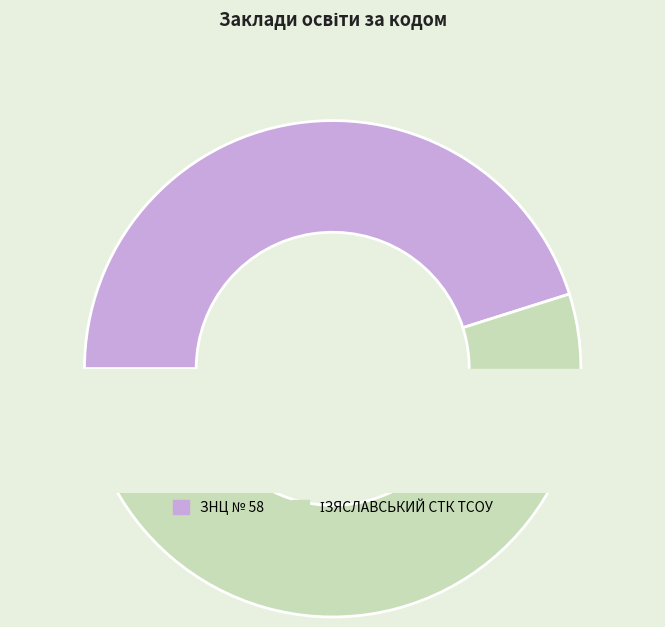

What is the ratio of the value at ЗНЦ № 58 to the value at ІЗЯСЛАВСЬКИЙ СТК ТСОУ?

0.8